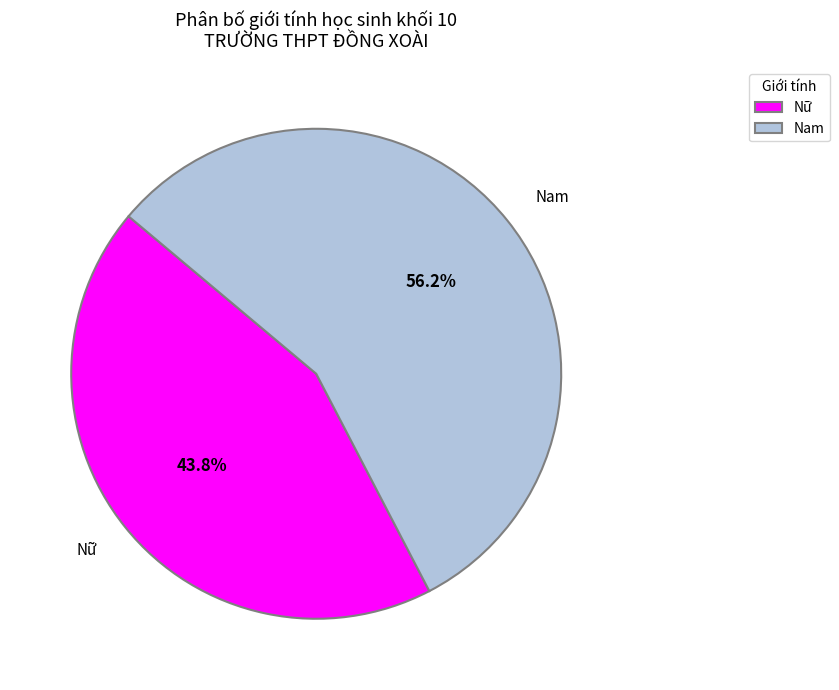

Rank the categories by value from highest to lowest.

Nam, Nữ